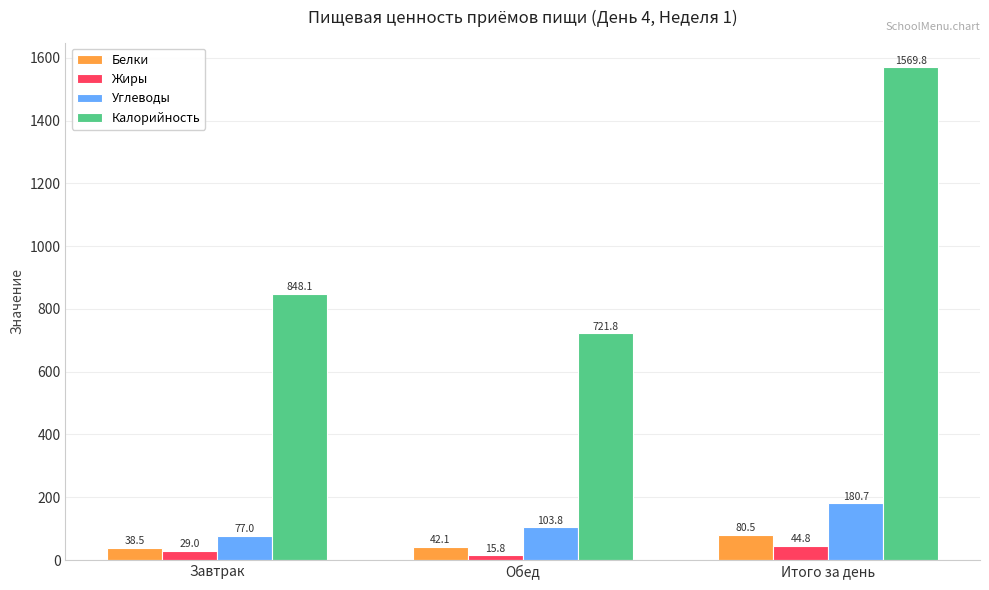

Rank the categories by Жиры value from highest to lowest.

Итого за день, Завтрак, Обед